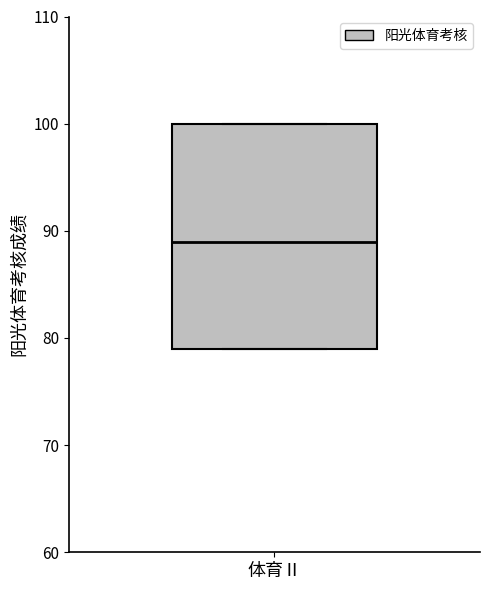

Where does the median line of the box for 体育Ⅱ sit on the y-axis? The values are not printed on the chart, so give them approximately, as read against the axis.

89